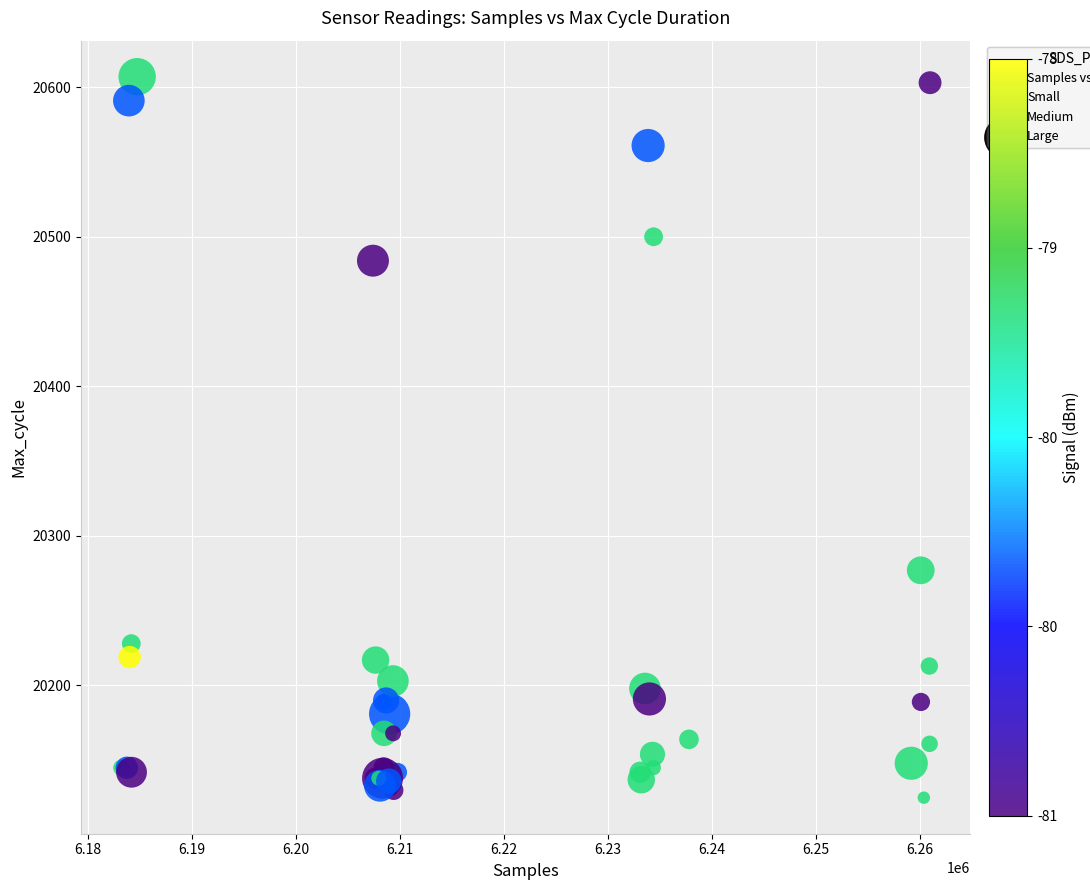

What Y value in the scatter plot is closest to 20366?

20277